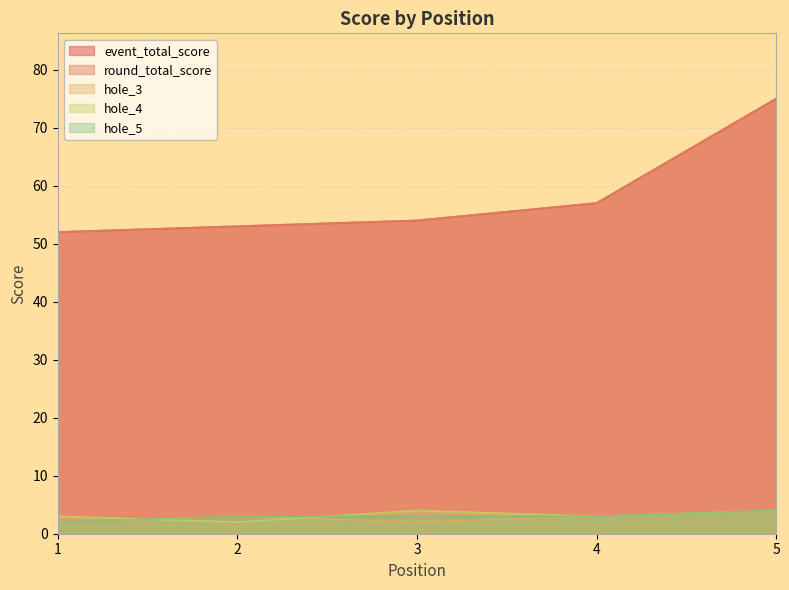

How many values in the event_total_score series exceed 54?

2